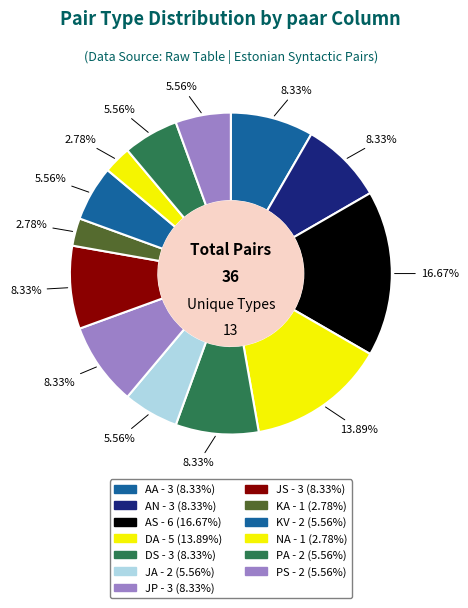

Count the number of slices in the pie.

13